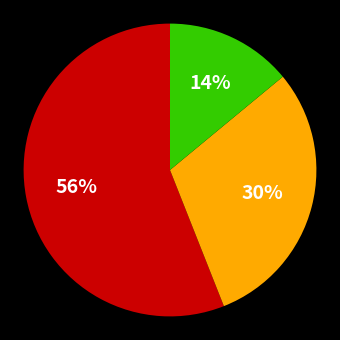

To the nearest percent, what is the average slice percentage?

33%